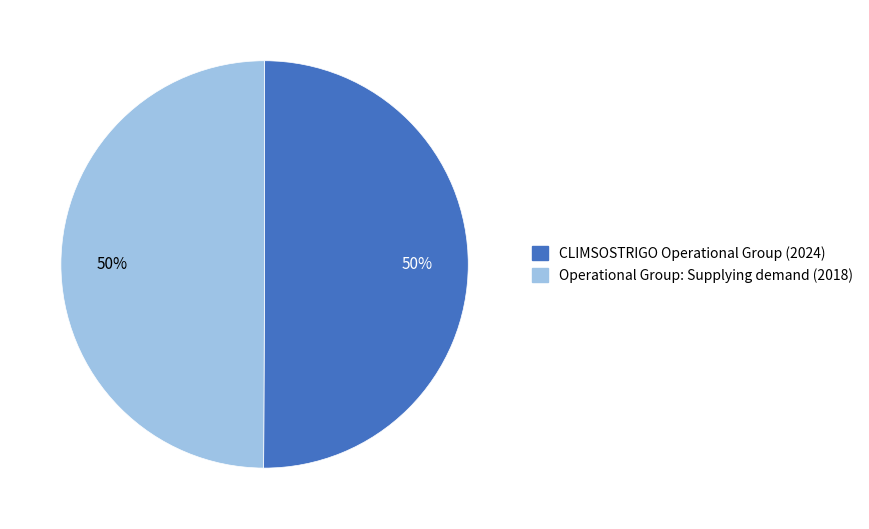

To the nearest percent, what is the average slice percentage?

50%